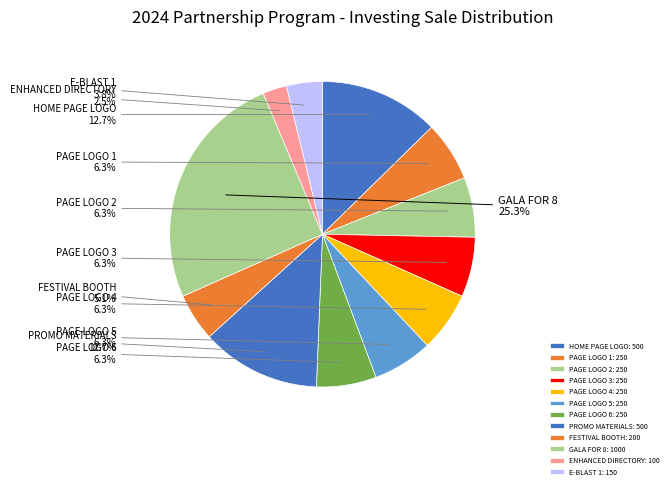

True or false: E-BLAST 1 accounts for 4% of the total.

True